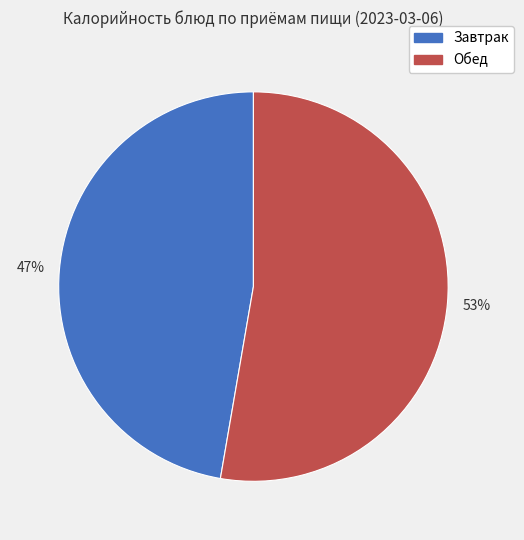

Between Обед and Завтрак, which is larger?

Обед